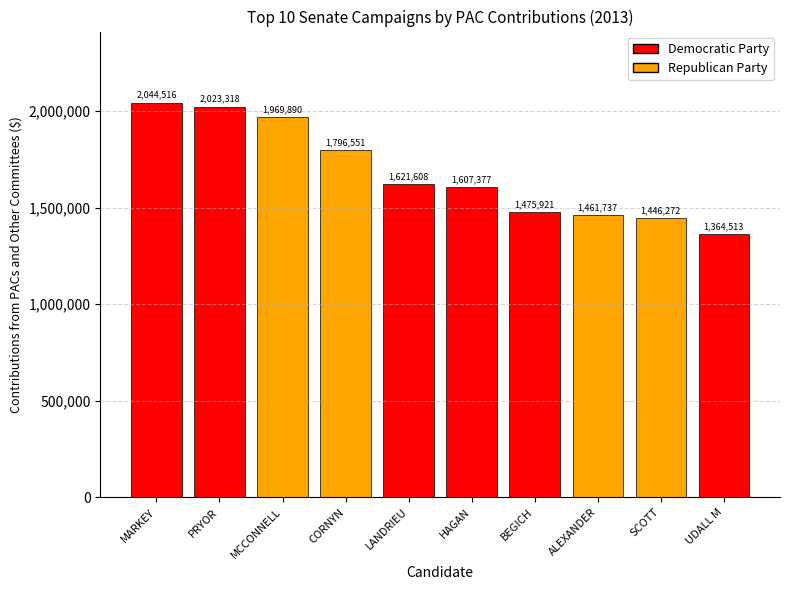

What is the change in value from MARKEY to SCOTT?

-598244